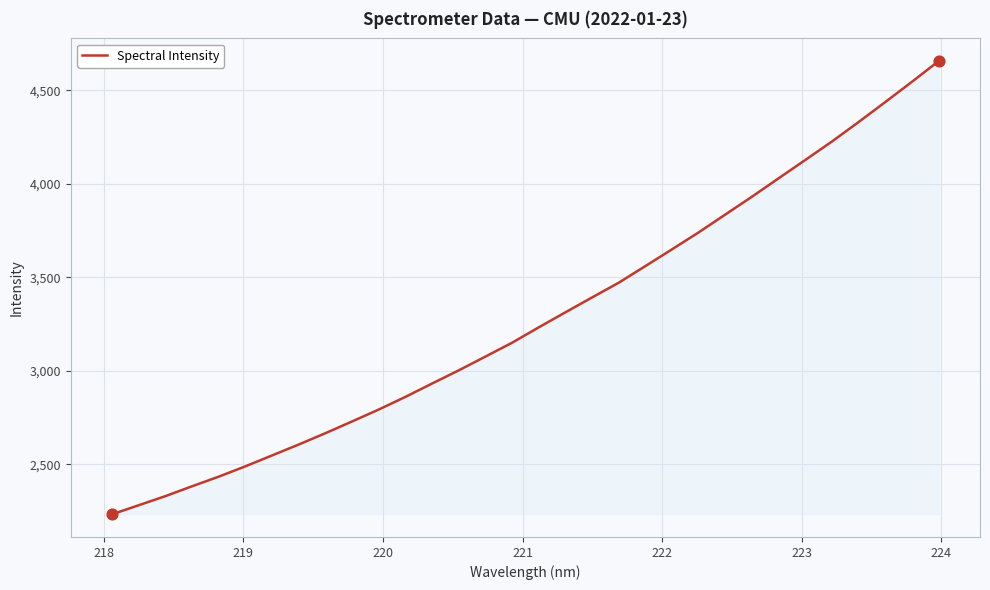

What is the smallest value displayed?

2231.9